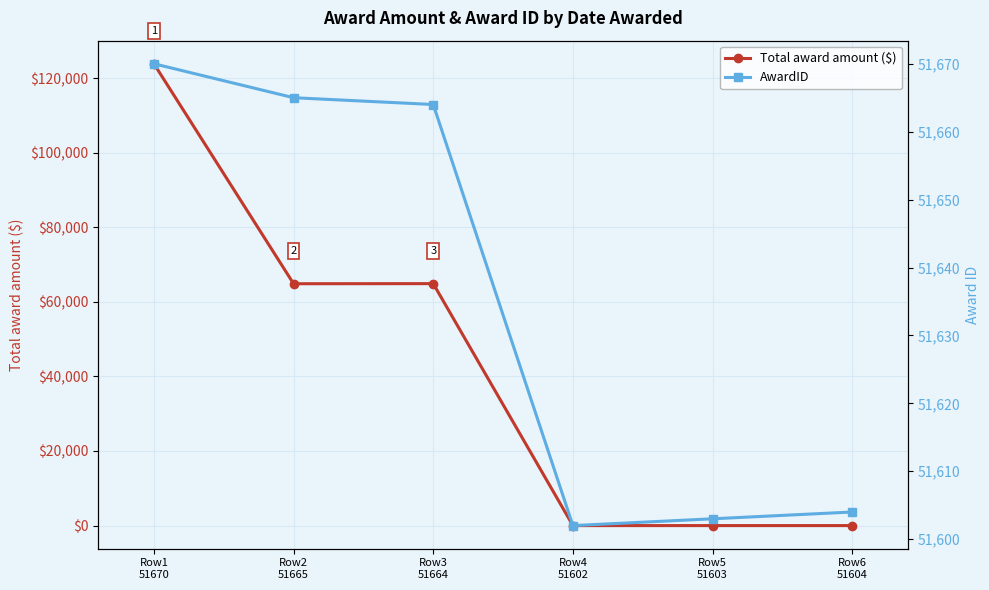

True or false: AwardID has more than 1 interior local peaks.

False